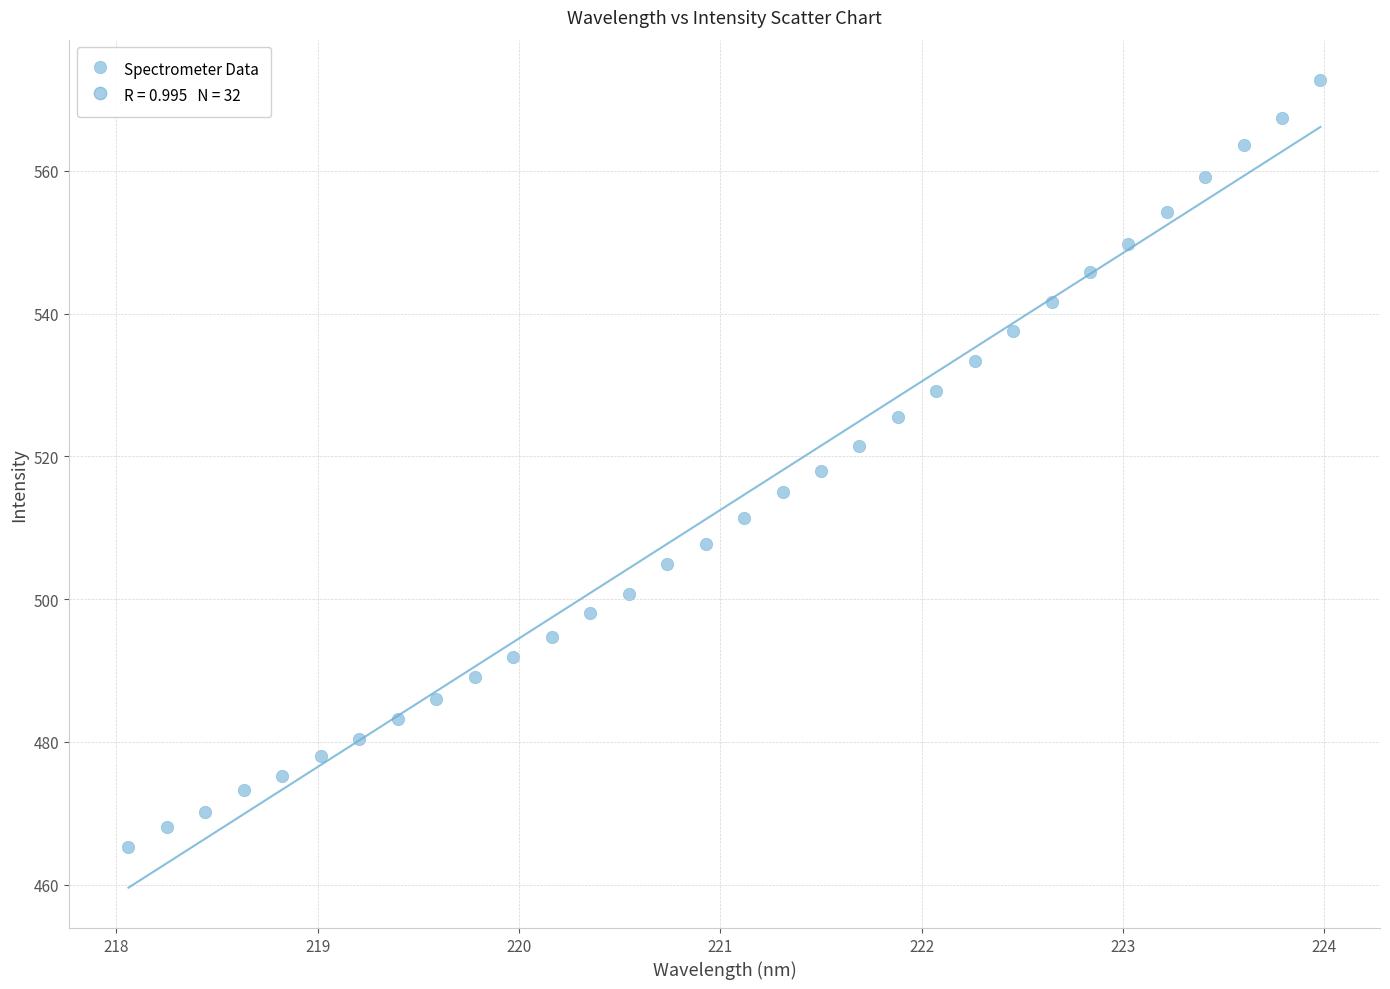

What is the range of X values (max minus min)?

5.9